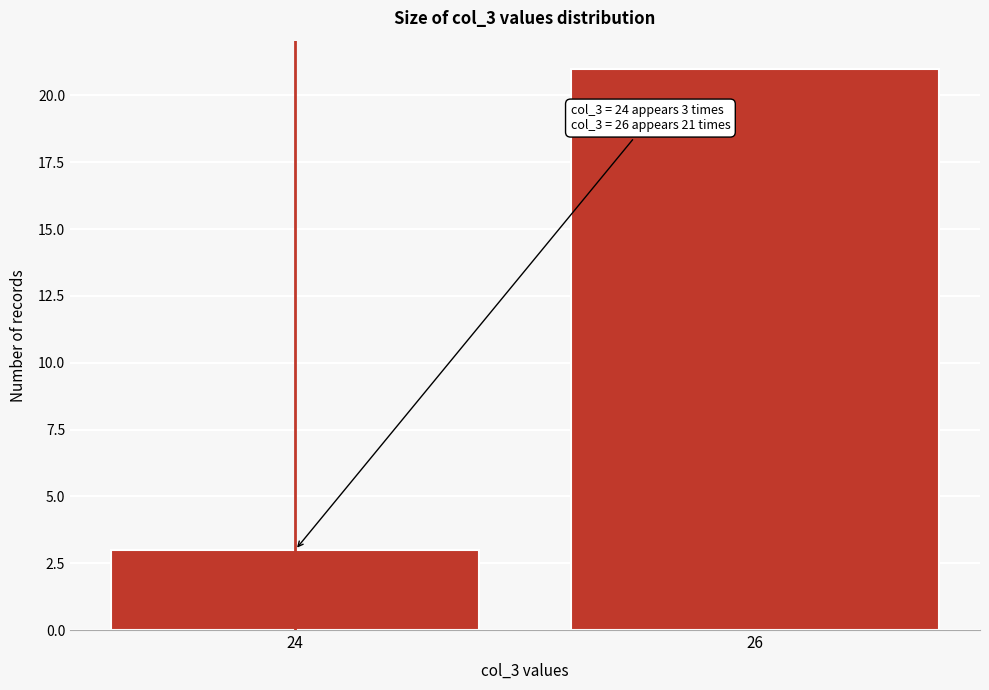

Reading right to left, transcribe all the data shown in this chart.

21	3